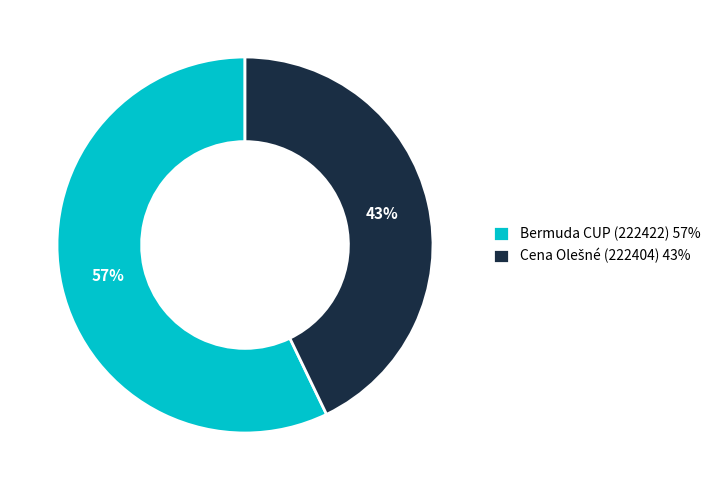

Count the number of slices in the pie.

2